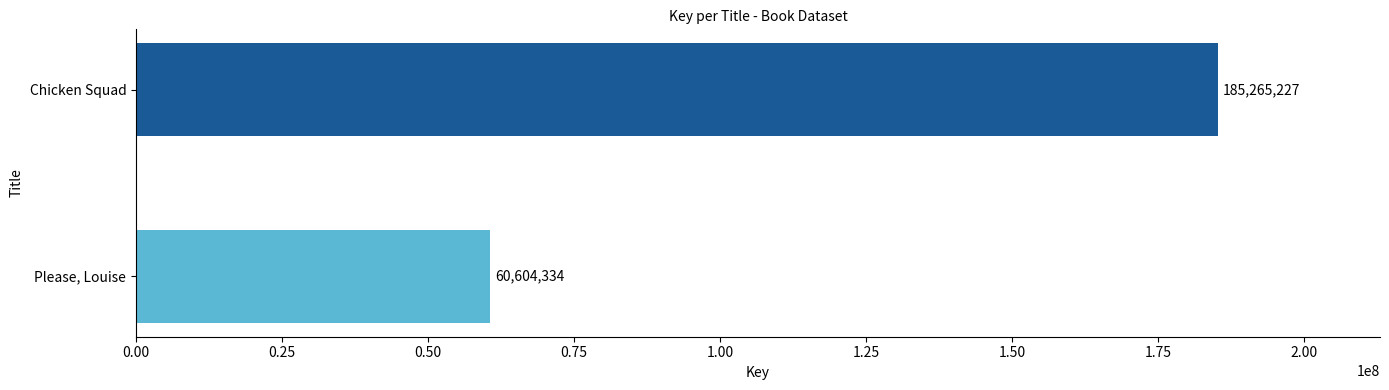

What is the approximate value at Chicken Squad, to the nearest 10?

185265230